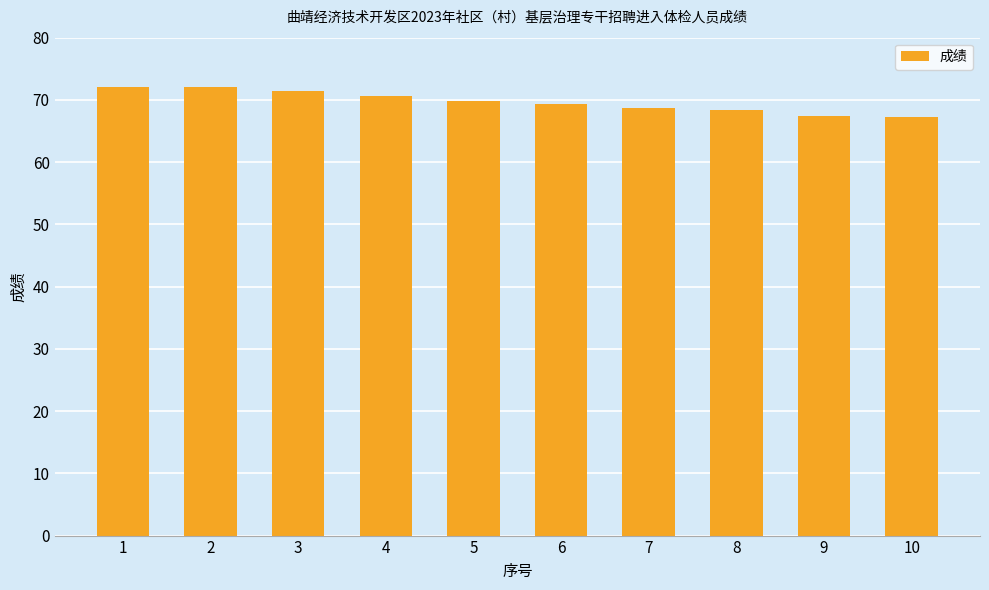

What is the maximum value shown in the chart?

72.1